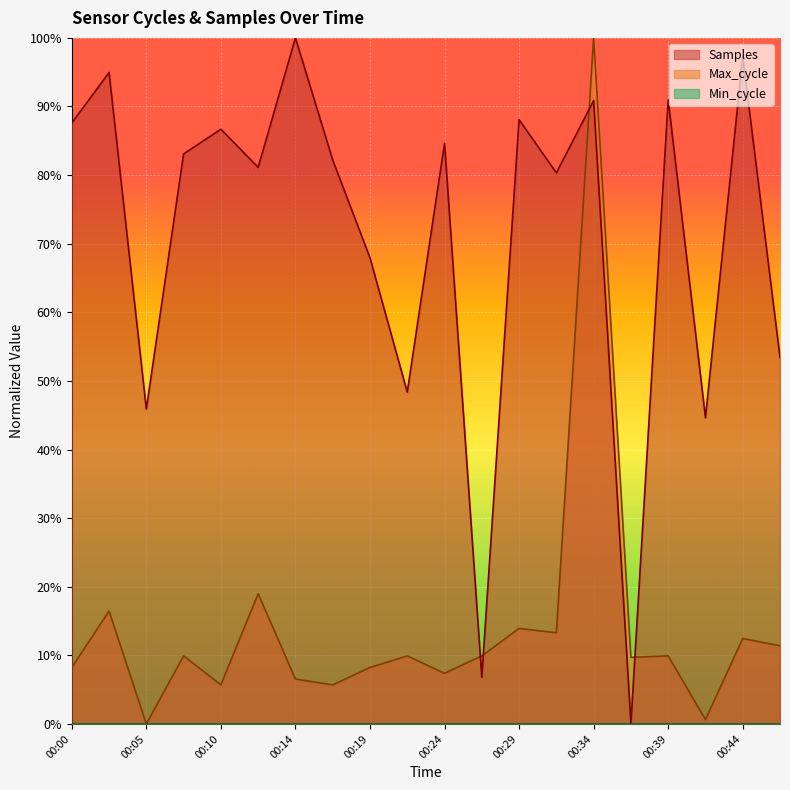

Which series ends up on top after the final intersection of Max_cycle and Samples?

Samples